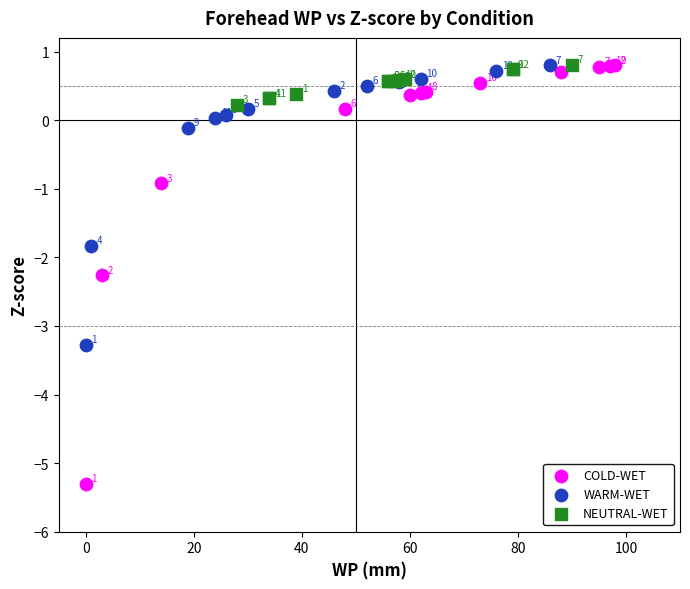

Which series reaches the maximum Y coordinate?

NEUTRAL-WET